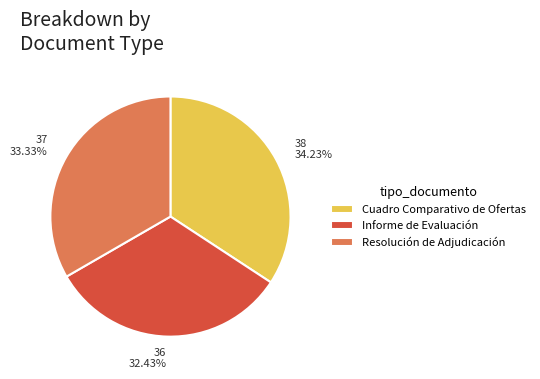

To the nearest percent, what is the average slice percentage?

33%